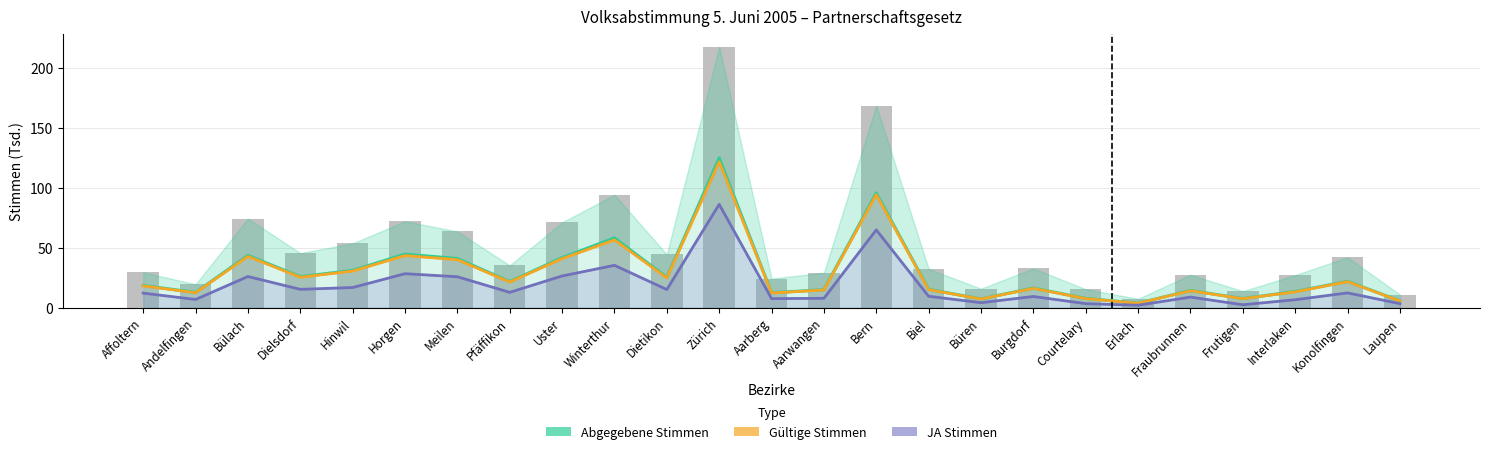

Does the chart contain stacked bars?

No